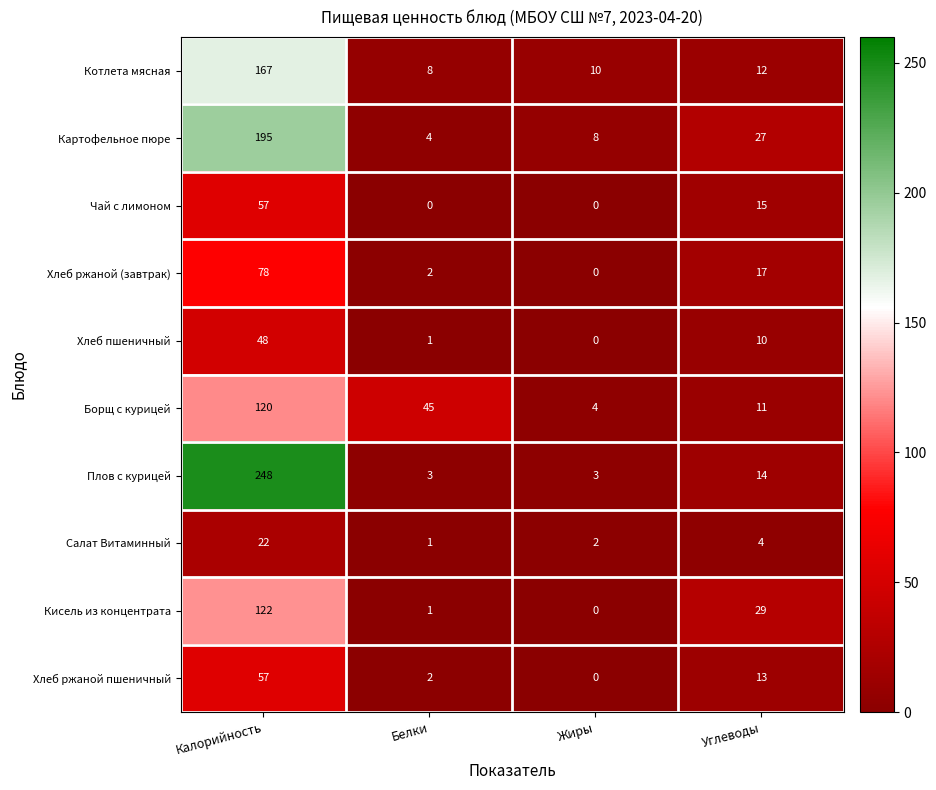

What is the difference between the maximum and minimum values in the Плов с курицей series?

245